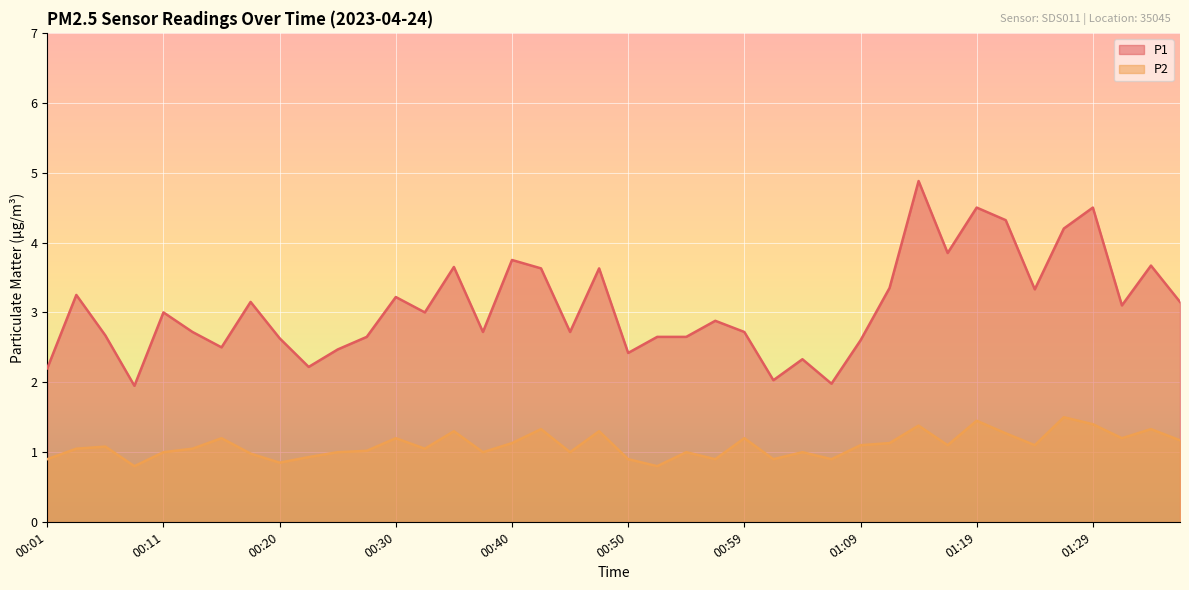

Reading left to right, extract all data points from this chart.

P1: 2.2	3.2	2.7	1.9	3.0	2.7	2.5	3.1	2.6	2.2	2.5	2.6	3.2	3.0	3.6	2.7	3.8	3.6	2.7	3.6	2.4	2.6	2.6	2.9	2.7	2.0	2.3	2.0	2.6	3.4	4.9	3.9	4.5	4.3	3.3	4.2	4.5	3.1	3.7	3.1
P2: 0.9	1.1	1.1	0.8	1.0	1.1	1.2	1.0	0.8	0.9	1.0	1.0	1.2	1.1	1.3	1.0	1.1	1.3	1.0	1.3	0.9	0.8	1.0	0.9	1.2	0.9	1.0	0.9	1.1	1.1	1.4	1.1	1.4	1.3	1.1	1.5	1.4	1.2	1.3	1.2